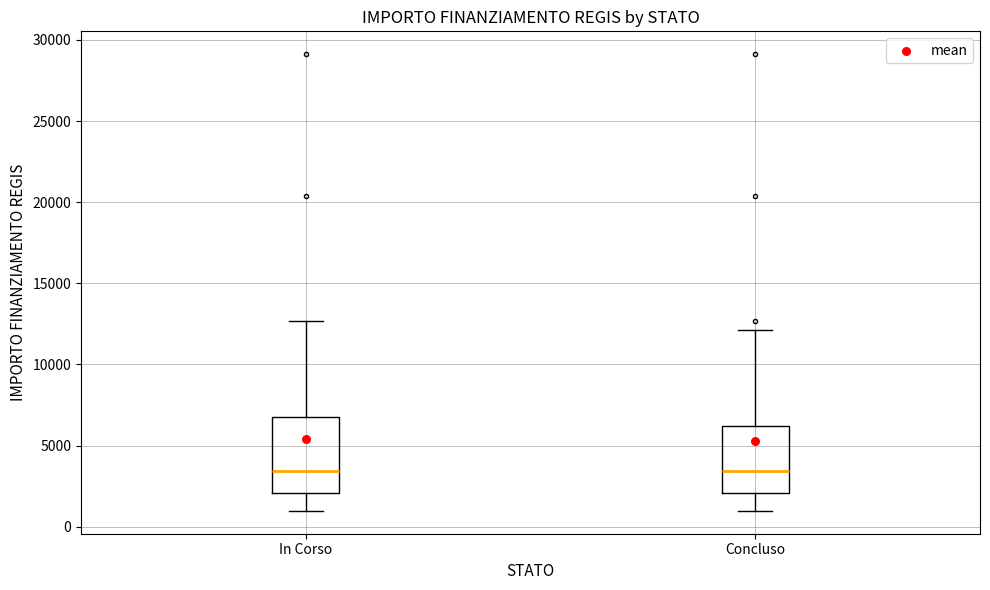

Reading left to right, transcribe this box plot: for each box, give where its median line is, the range the box spans, and where its two whiskers end, as read against the y-axis. The values are not printed on the chart, so give them approximately, as read against the axis.

In Corso: median 3500, box 2000 to 7000, whiskers 1000 to 12500
Concluso: median 3500, box 2000 to 6000, whiskers 1000 to 12000